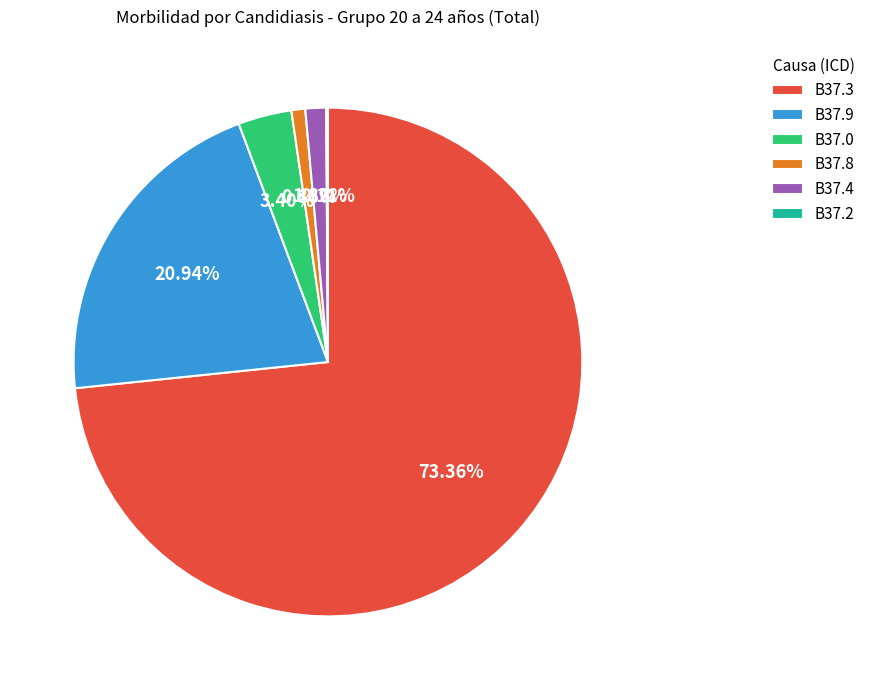

What is the total percentage of B37.9 and B37.8?

21.8%